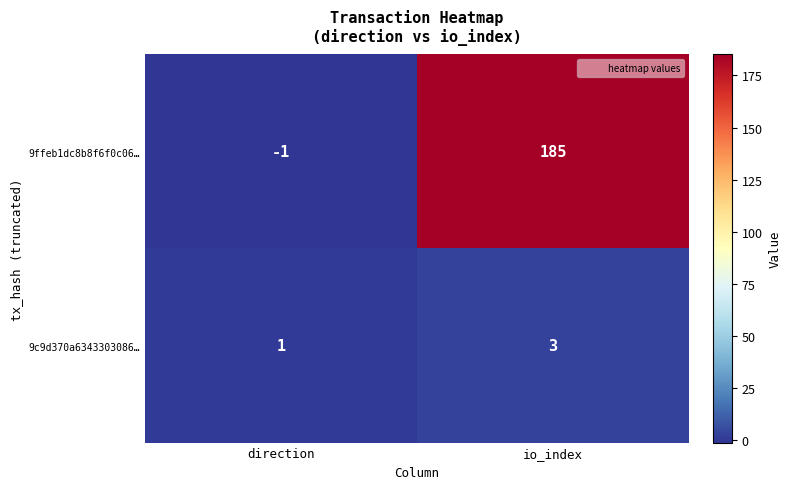

Where is 9ffeb1dc8b8f6f0c06… nearest to the value 92?

direction